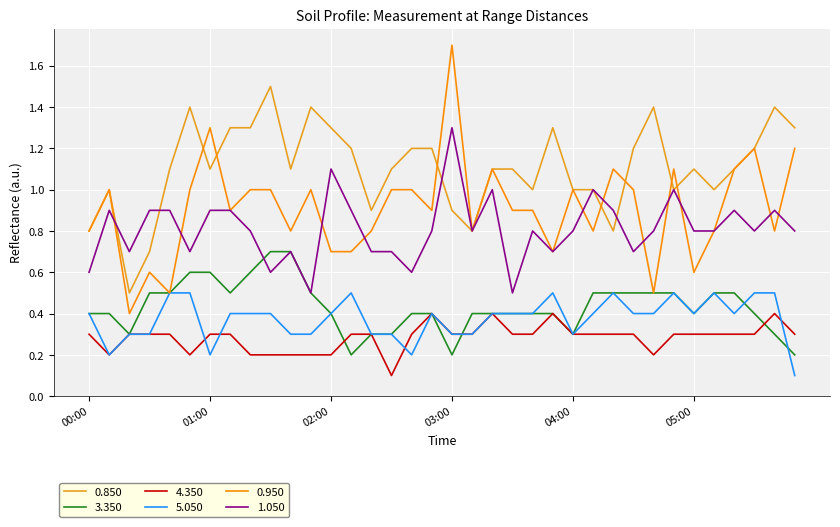

True or false: 5.050 and 1.050 intersect in this chart.

False